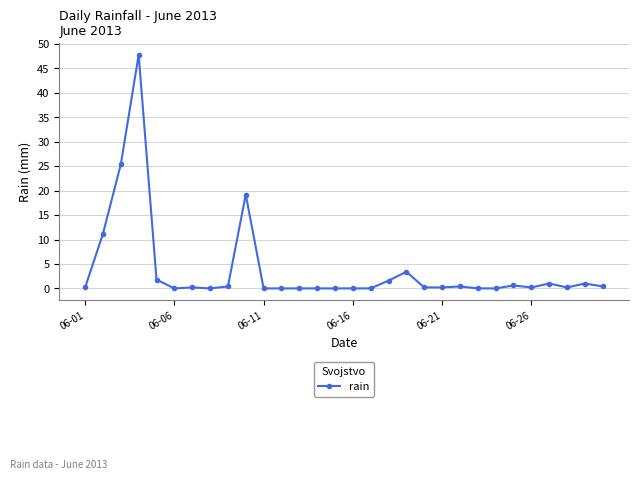

True or false: there are more than 2 points higher than both neighbors.

True